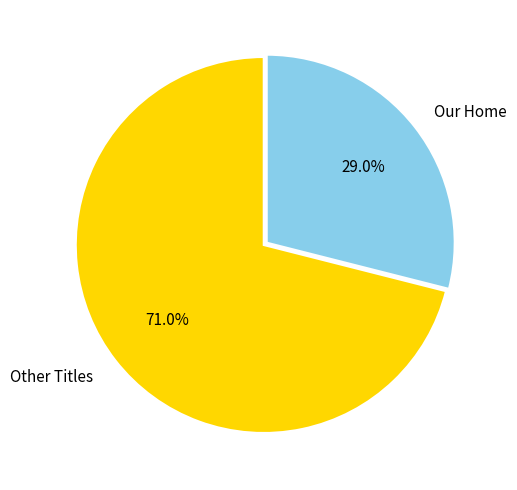

How many slices are in this pie chart?

2